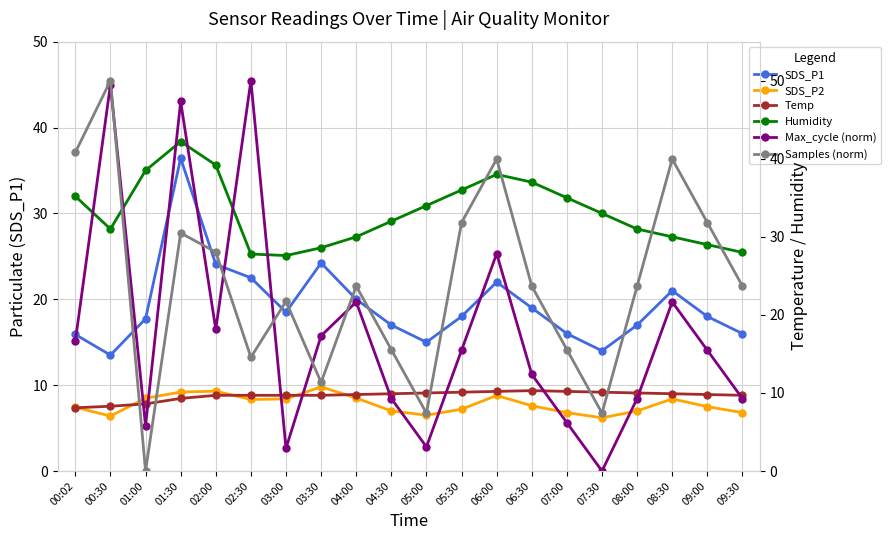

What is the label of the 2nd point from the right?

09:00